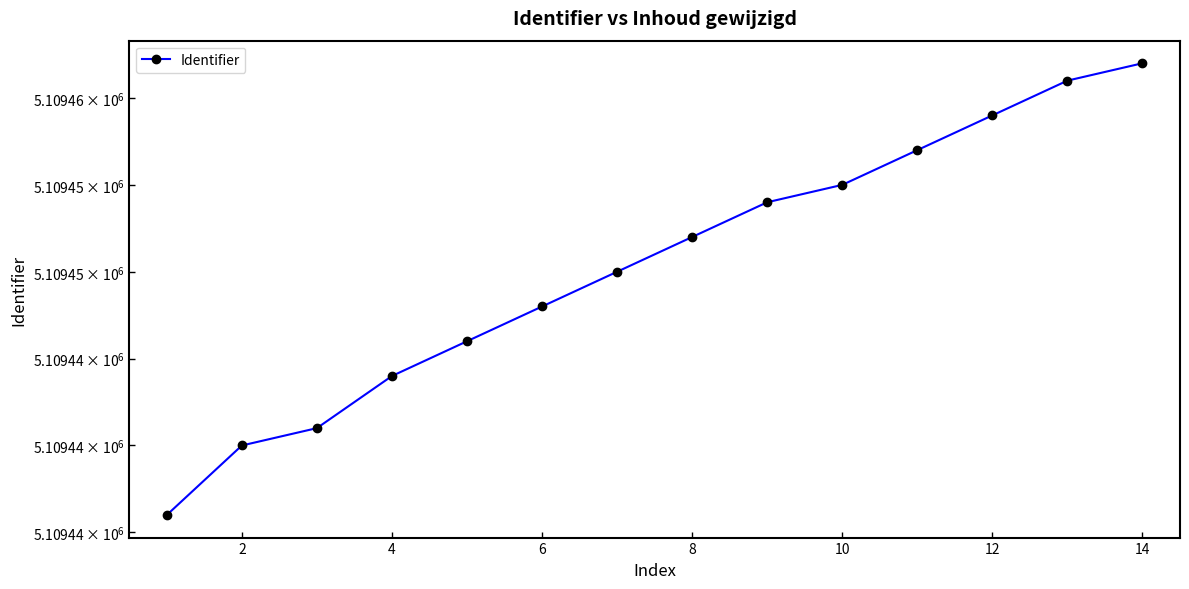

Does the chart display data point markers on the line(s)?

Yes